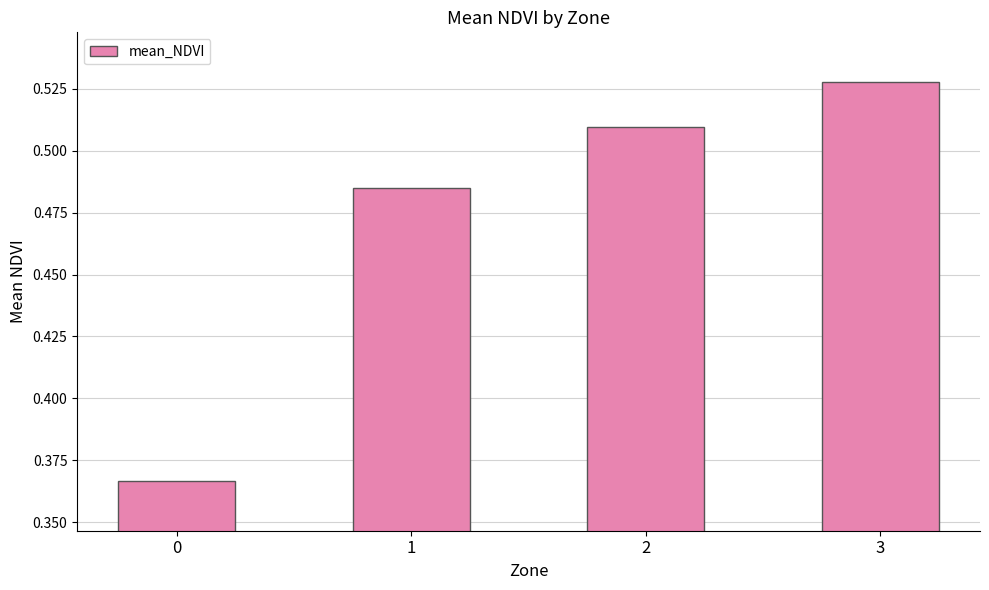

List the labels in order of value, largest first.

3, 2, 1, 0